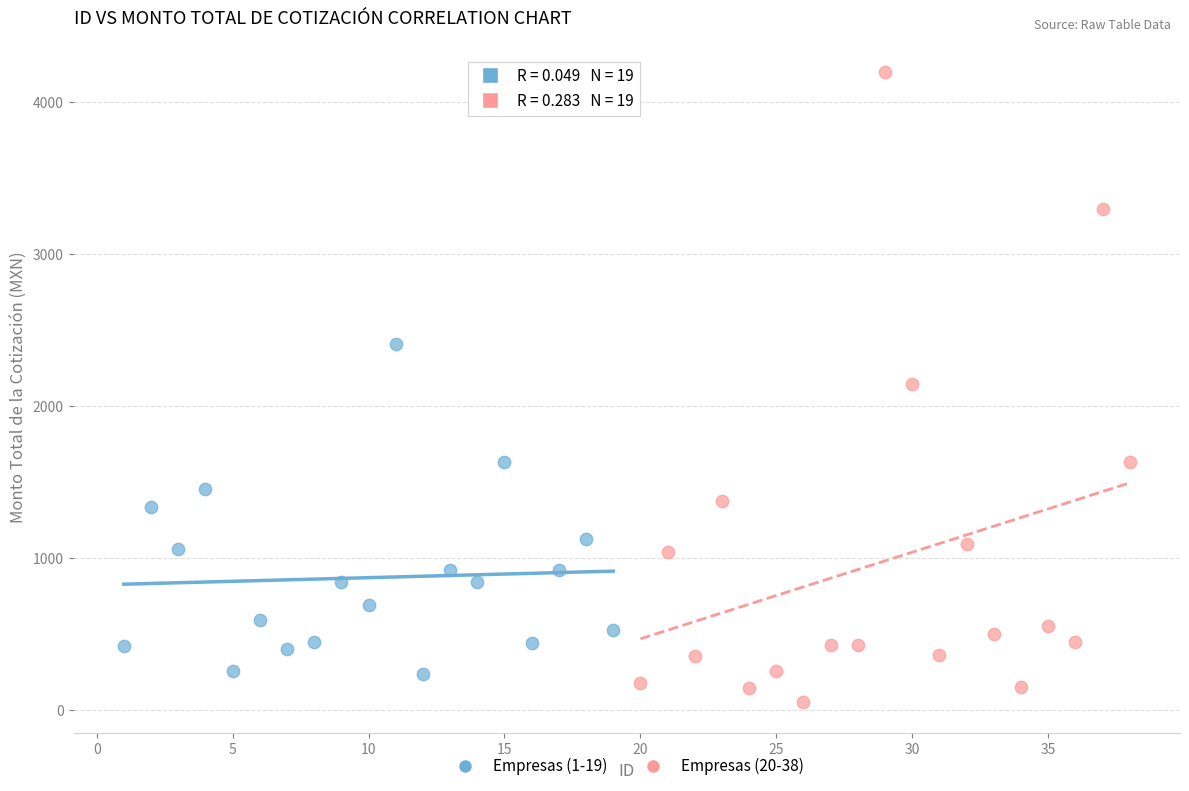

Which series contains the highest Y value?

Empresas (20-38)